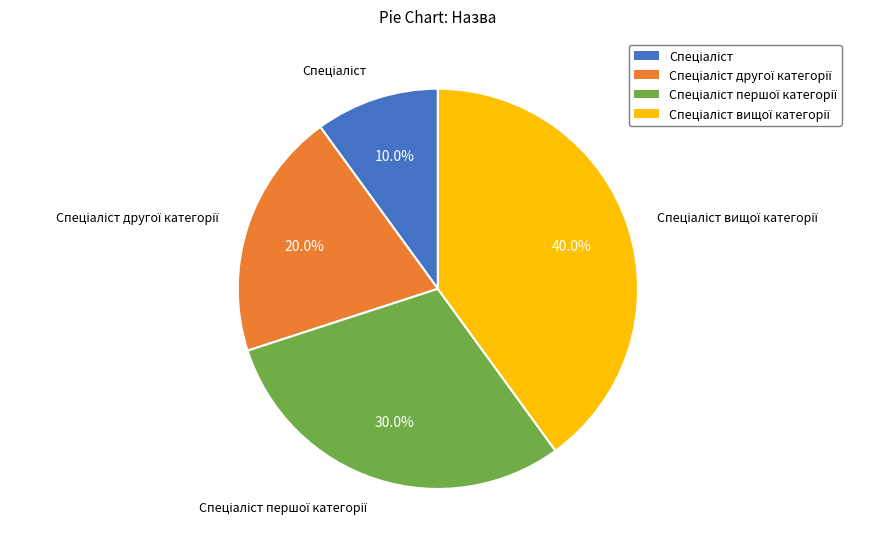

How many slices are in this pie chart?

4